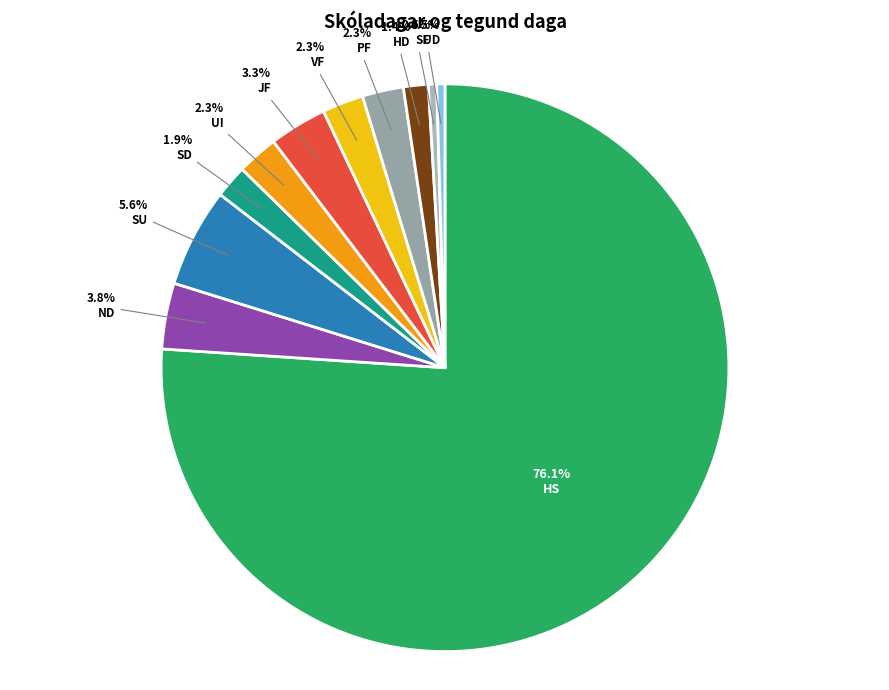

How many slices are in this pie chart?

11